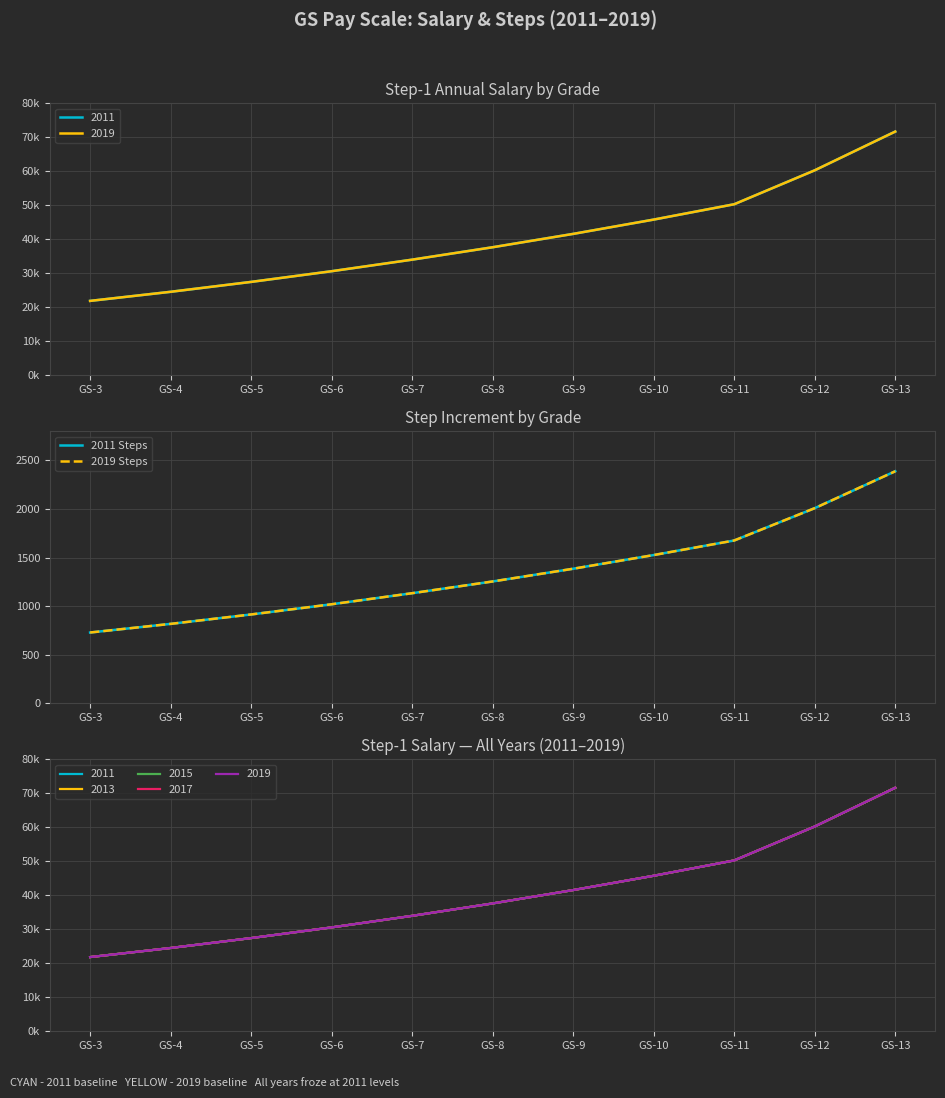

At which label is 2011 Steps closest to 1558?

GS-10